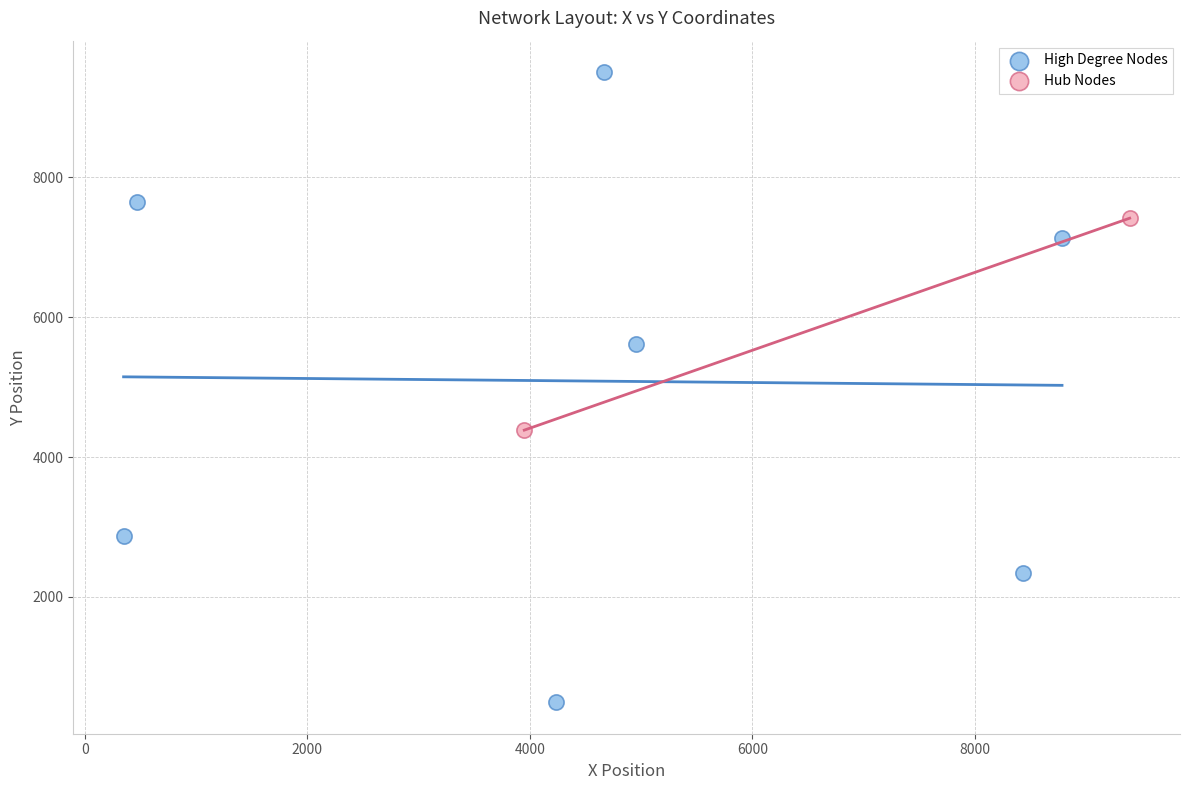

Which series contains the lowest Y value?

High Degree Nodes